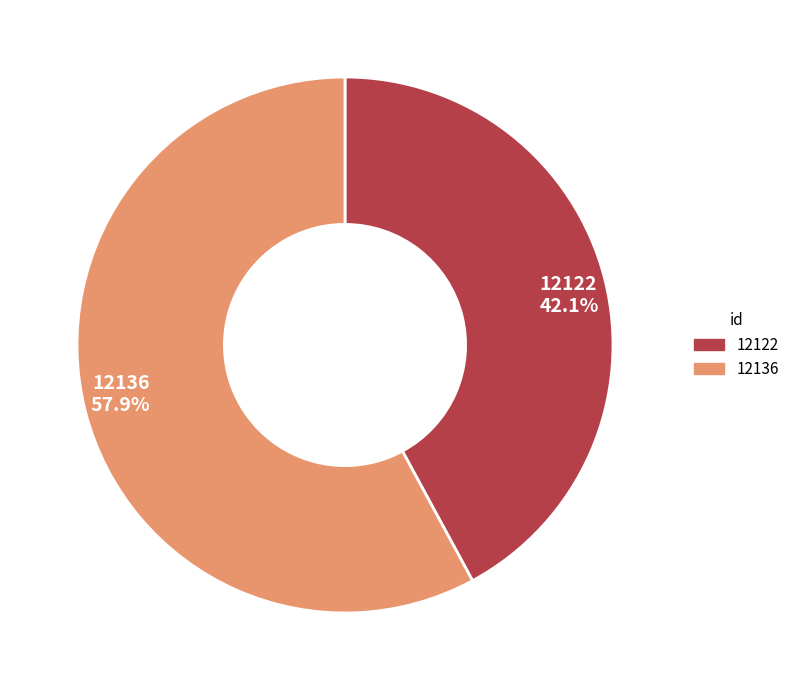

How many segments does this pie chart have?

2